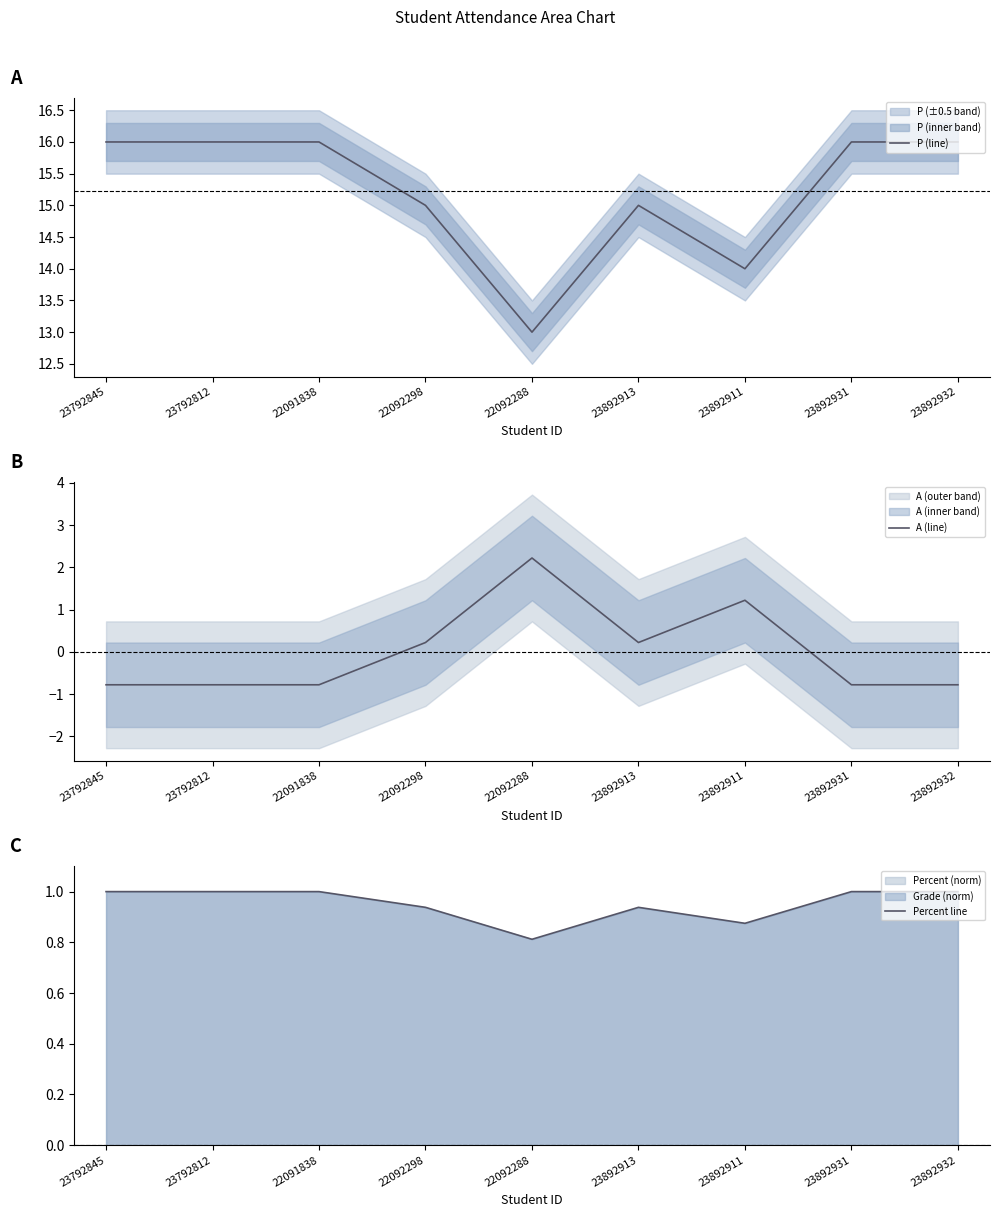

What is the label of the 2nd point from the left?

23792812